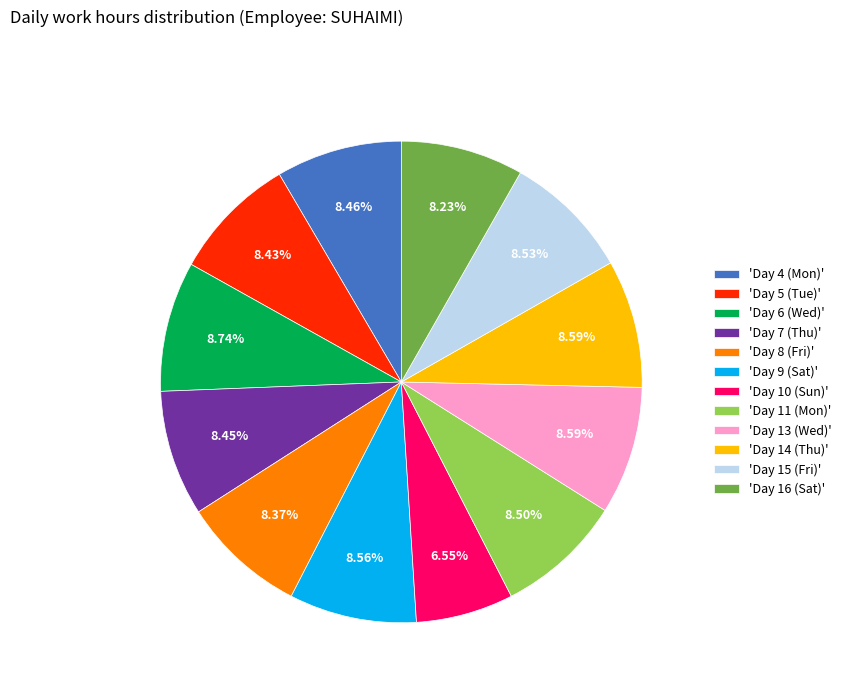

Is there any slice that represents more than half of the pie?

No